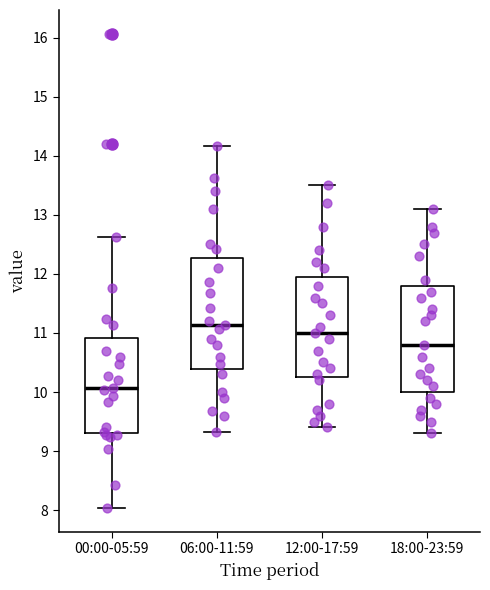

Where does the upper whisker of the box for 18:00-23:59 end on the y-axis? The values are not printed on the chart, so give them approximately, as read against the axis.

13.1